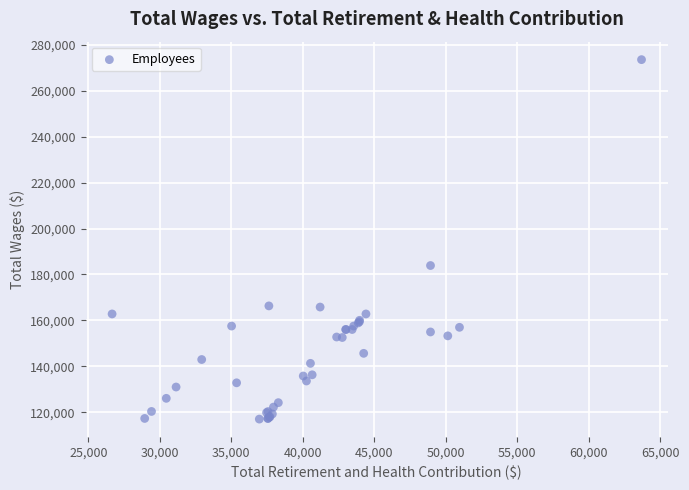

What Y value in the scatter plot is closest to 195275?

183890